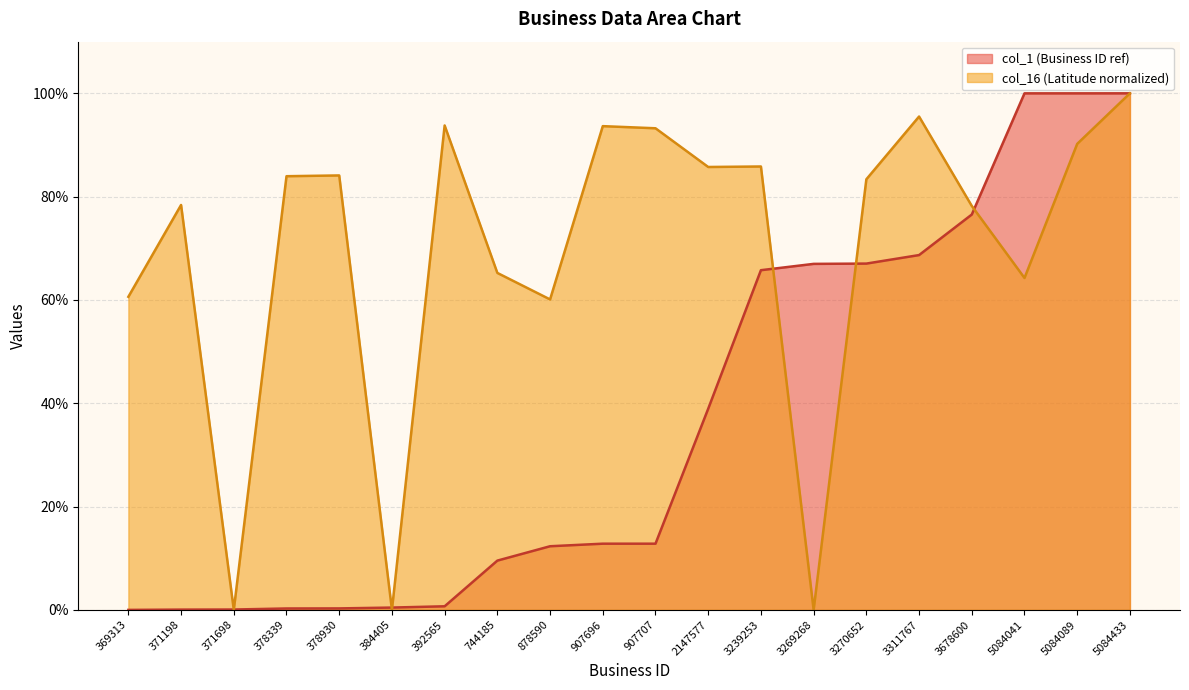

The col_1 series shows 22.5 at 907707. True or false?

False